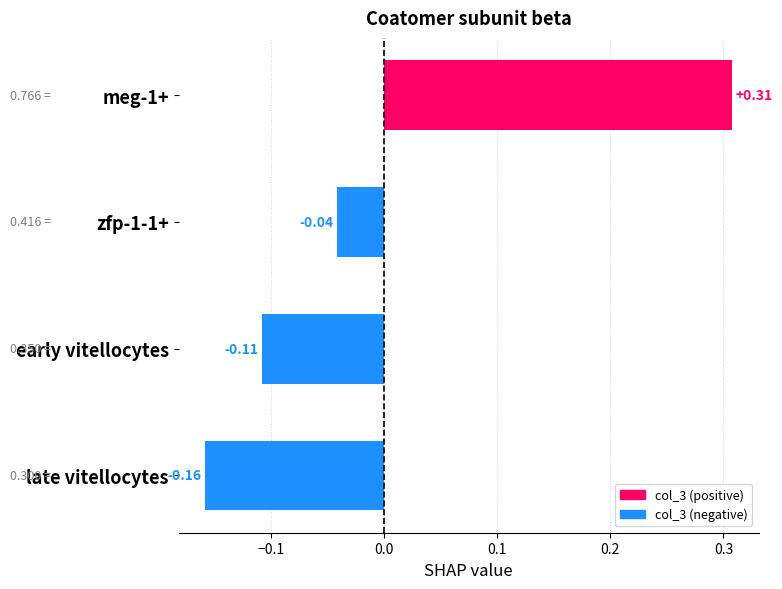

How many data points does each series have?

4